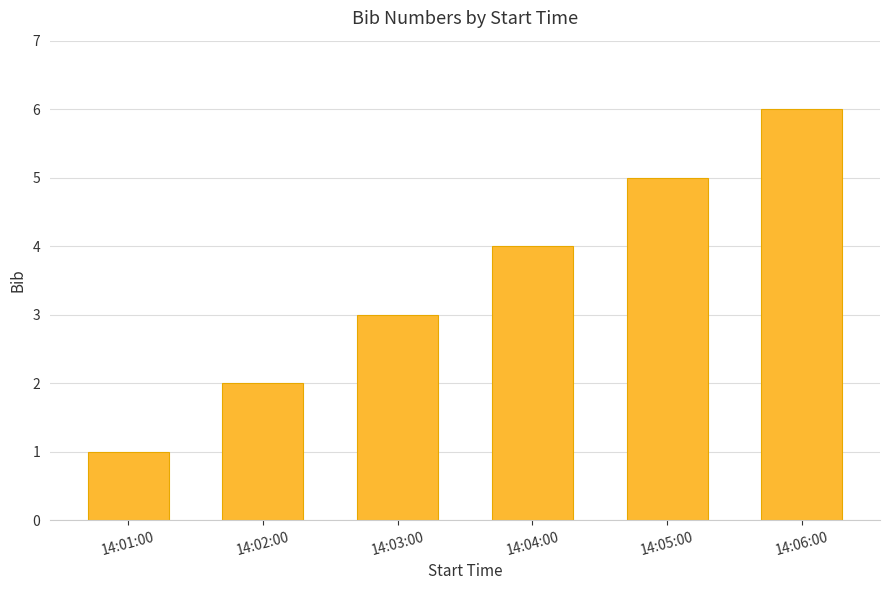

Is it true that the value at 14:04:00 is 4?

True